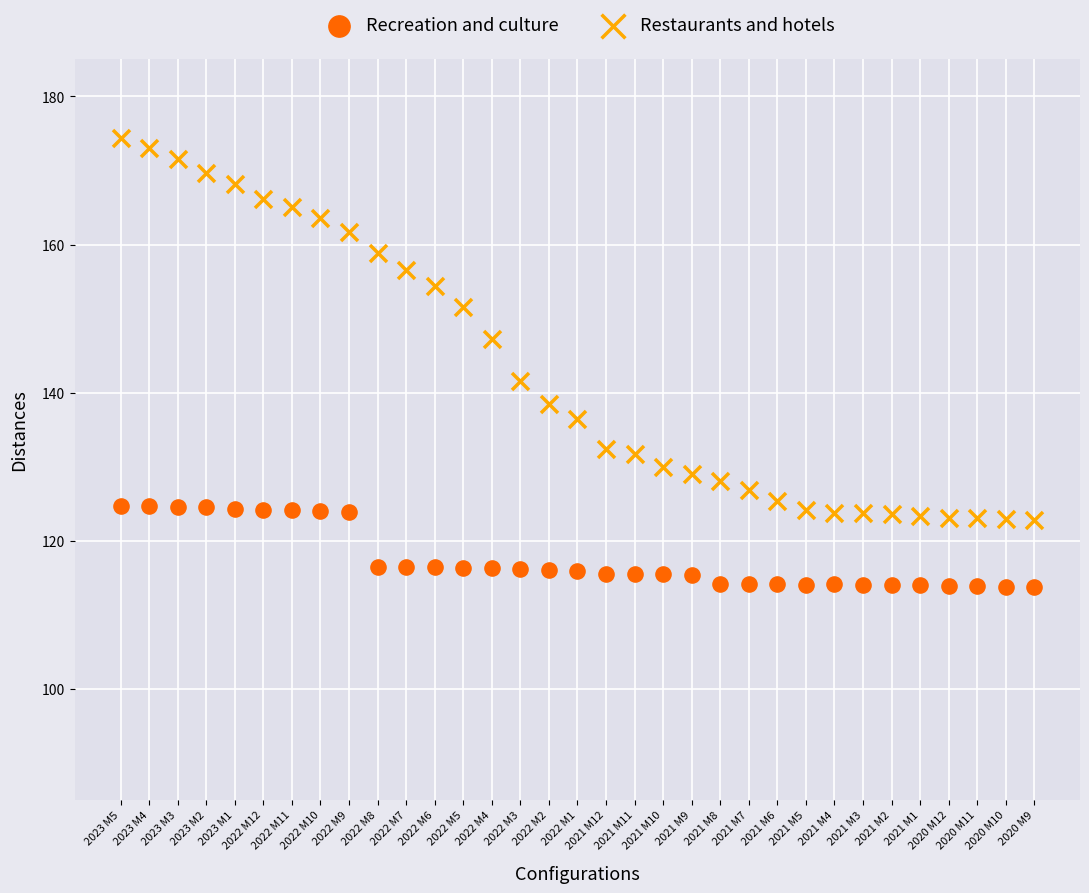

Which series contains the lowest Y value?

Recreation and culture